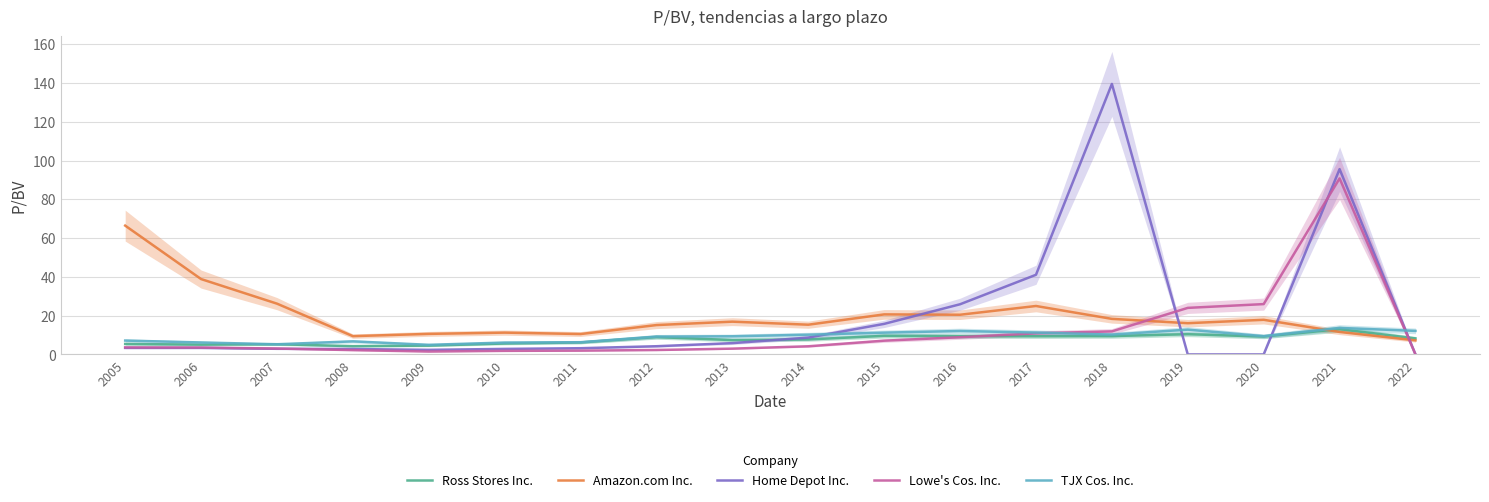

Which series ends up on top after the final intersection of Ross Stores Inc. and Lowe's Cos. Inc.?

Ross Stores Inc.